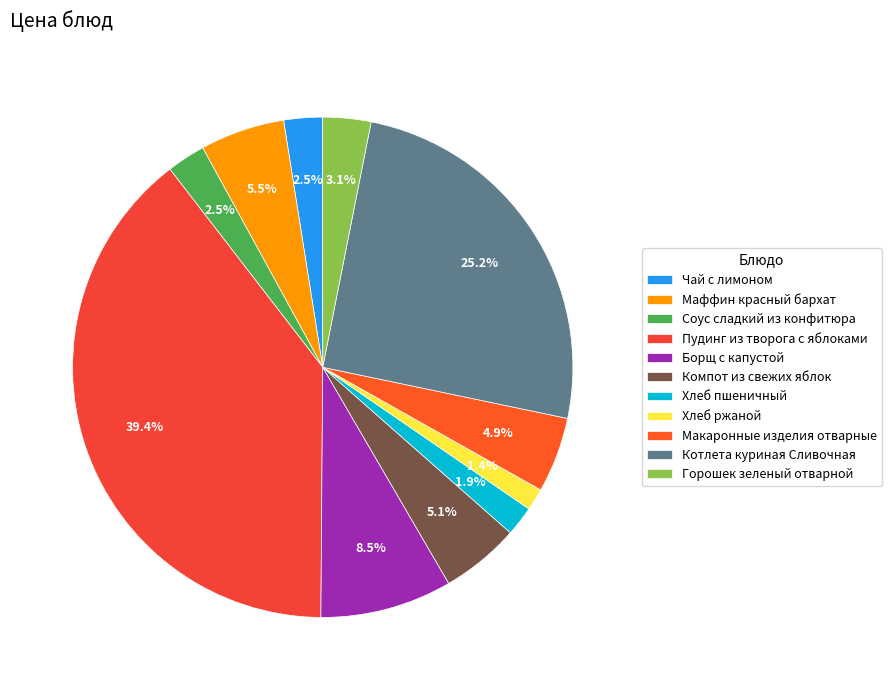

To the nearest percent, what percentage of the pie is Хлеб ржаной?

1%